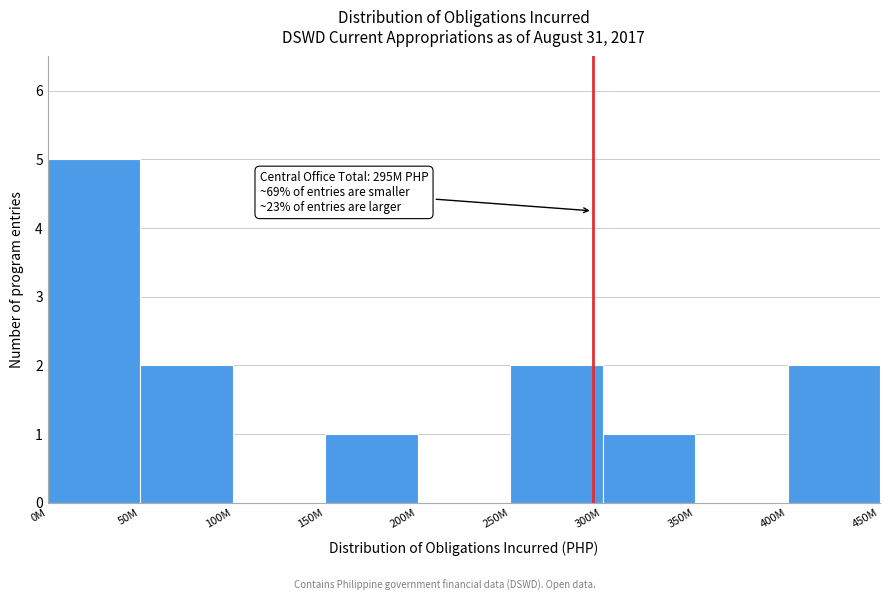

Reading left to right, list all the values displayed in this chart.

0M=5	50M=2	100M=0	150M=1	200M=0	250M=2	300M=1	350M=0	400M=2